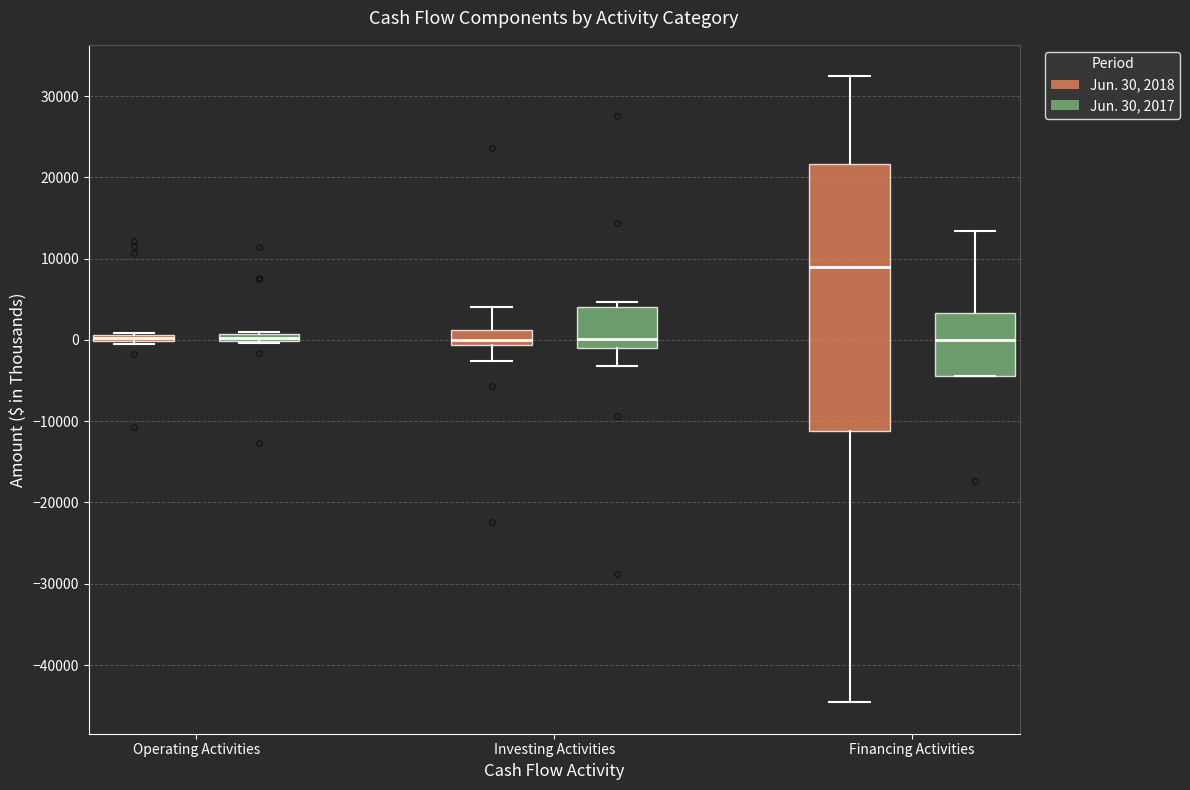

Which box is the tallest, from its lower edge to its upper edge?

Financing Activities (Jun. 30, 2018)